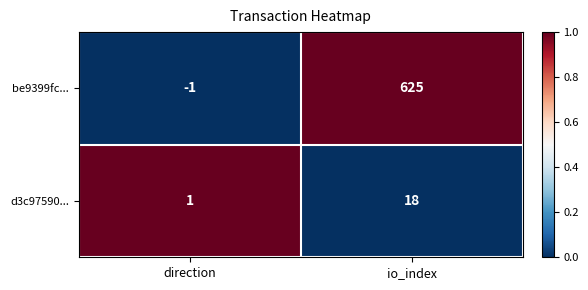

The value of d3c97590... at direction is 1. True or false?

True